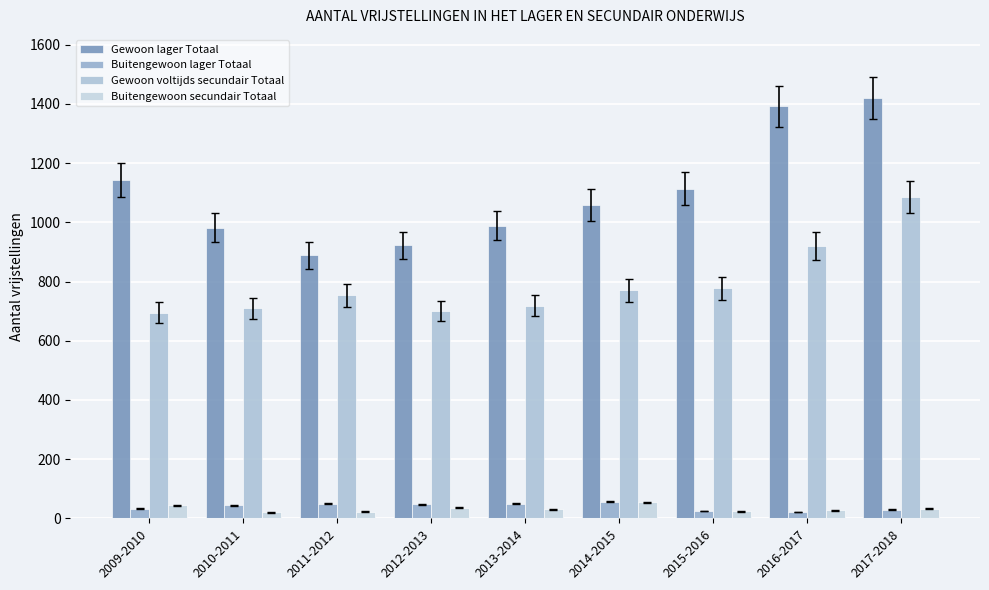

What is the approximate value of Gewoon lager Totaal at 2012-2013?

922